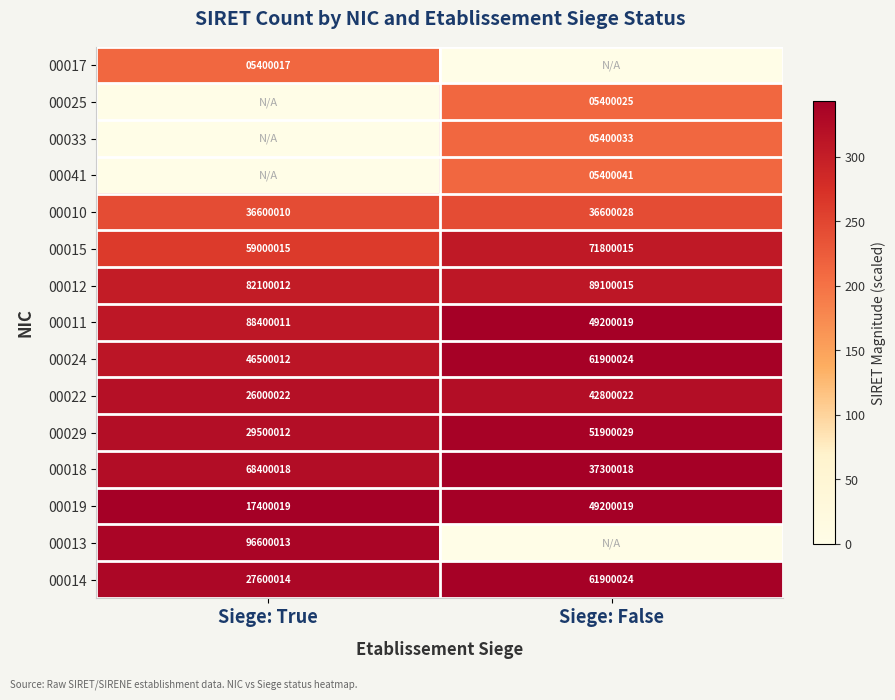

Is the value of 00029 at Siege: False greater than the value of 00011 at Siege: False?

Yes